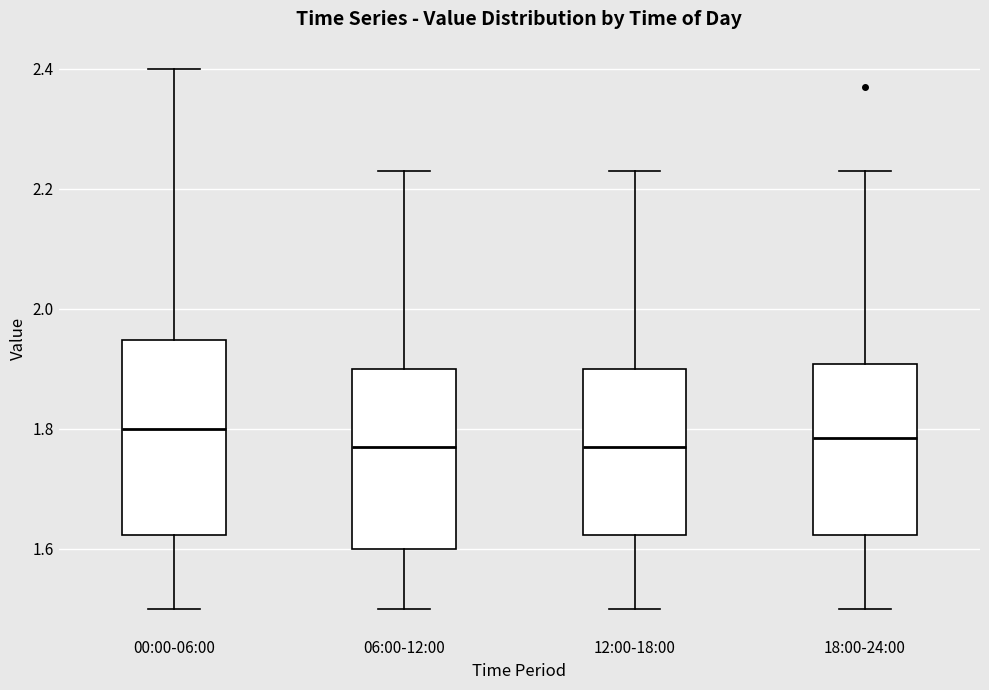

Comparing the boxes themselves (not the whiskers), which one is the tallest?

00:00-06:00